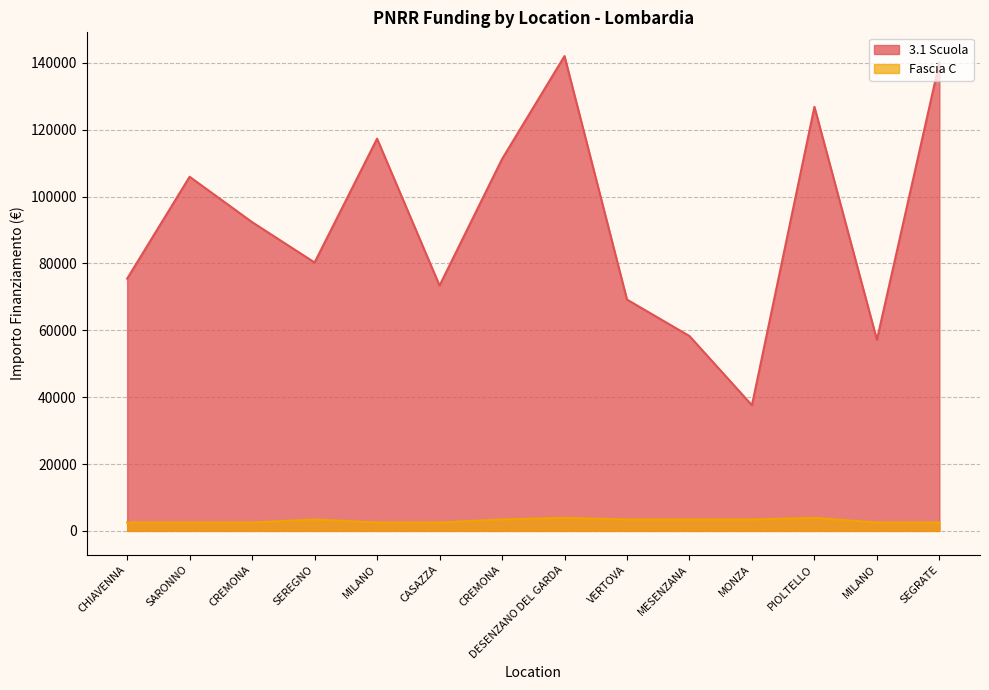

How many values in the Fascia C series exceed 3413?

2